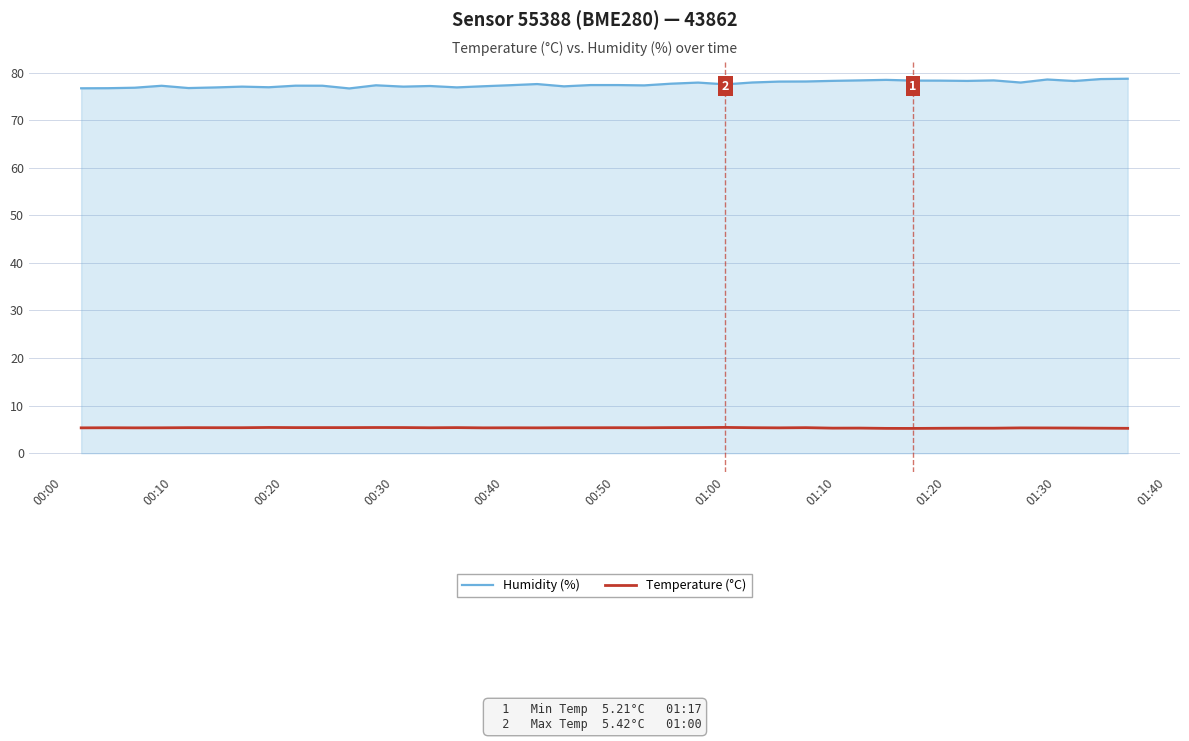

List the series in order of their peak value, lowest first.

Temperature (°C), Humidity (%)